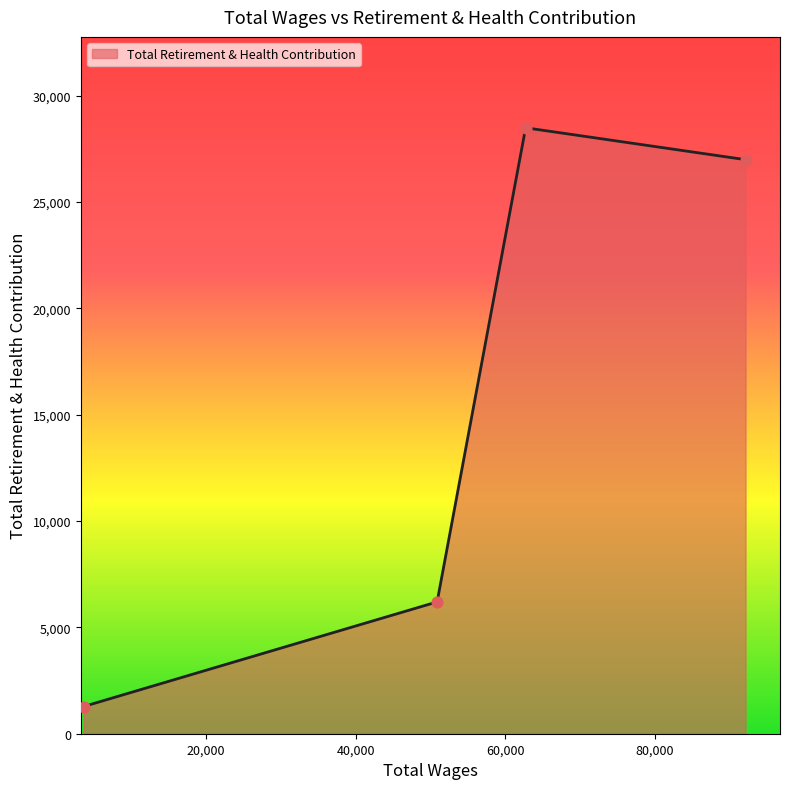

How many interior local peaks (higher than both neighbors) does the data have?

1